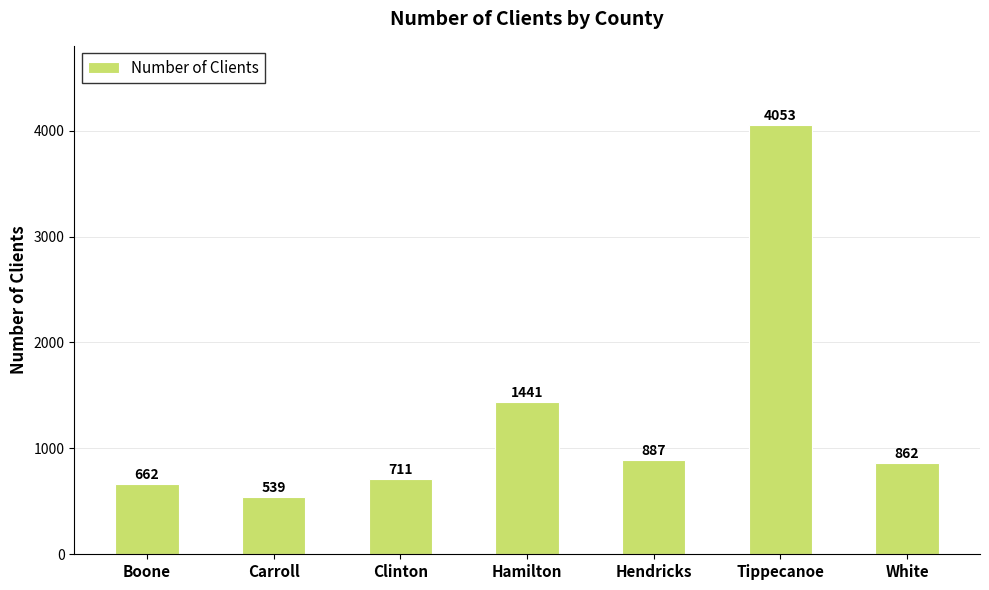

What is the label of the 3rd bar from the right?

Hendricks